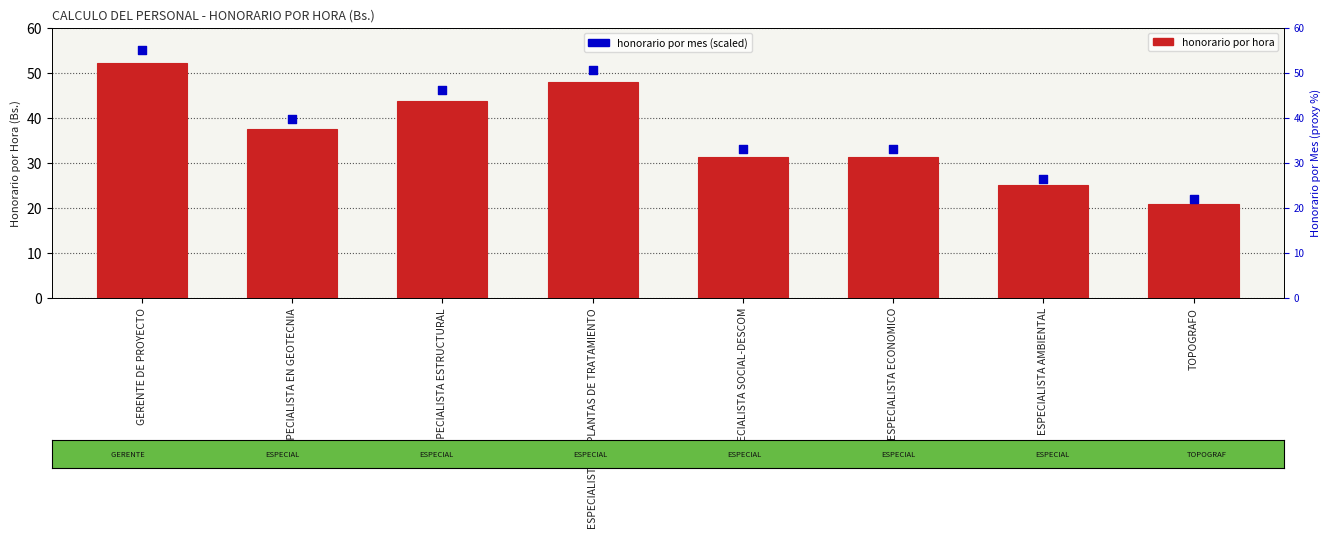

Which series reaches the maximum Y coordinate?

HONORARIO POR MES (scaled)